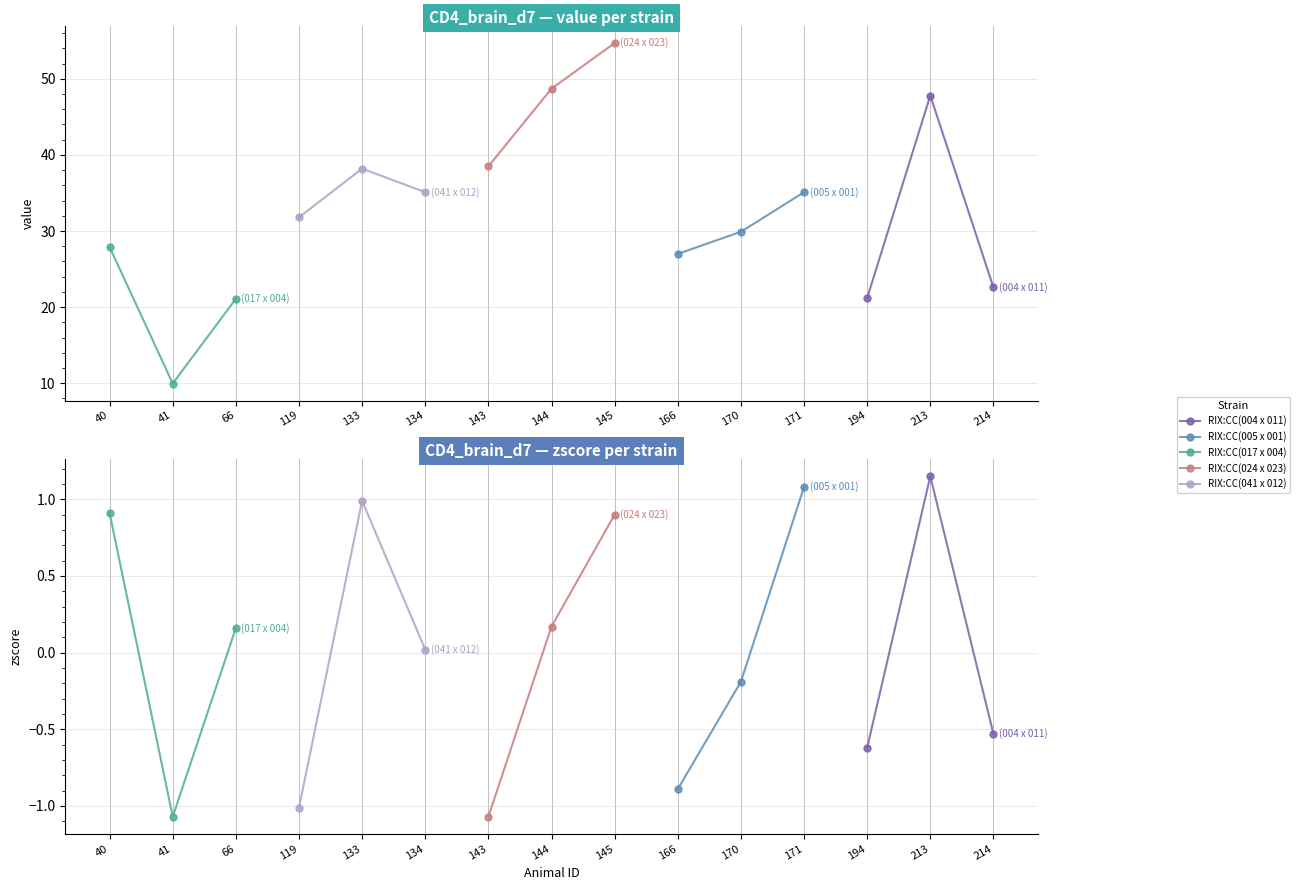

How many negative values does the RIX:CC(005 x 001) series have?

2